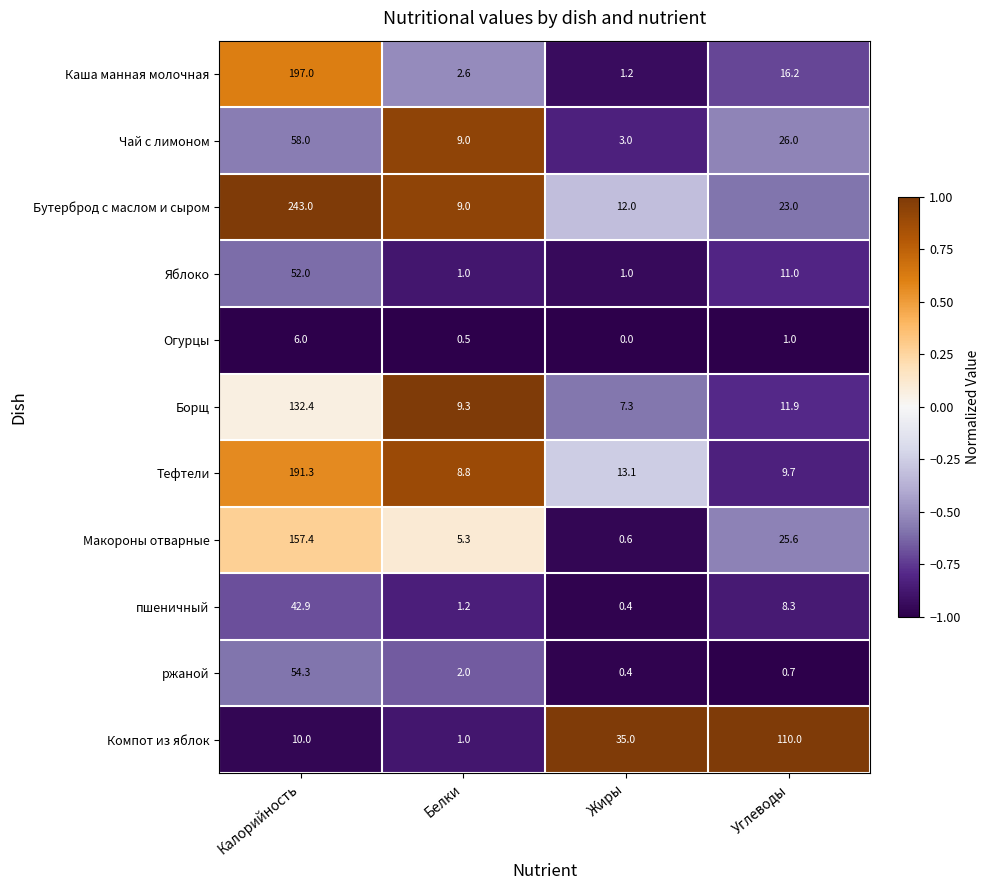

Rank the series by their maximum value, from lowest to highest.

Огурцы, пшеничный, Яблоко, ржаной, Чай с лимоном, Компот из яблок, Борщ, Макороны отварные, Тефтели, Каша манная молочная, Бутерброд с маслом и сыром